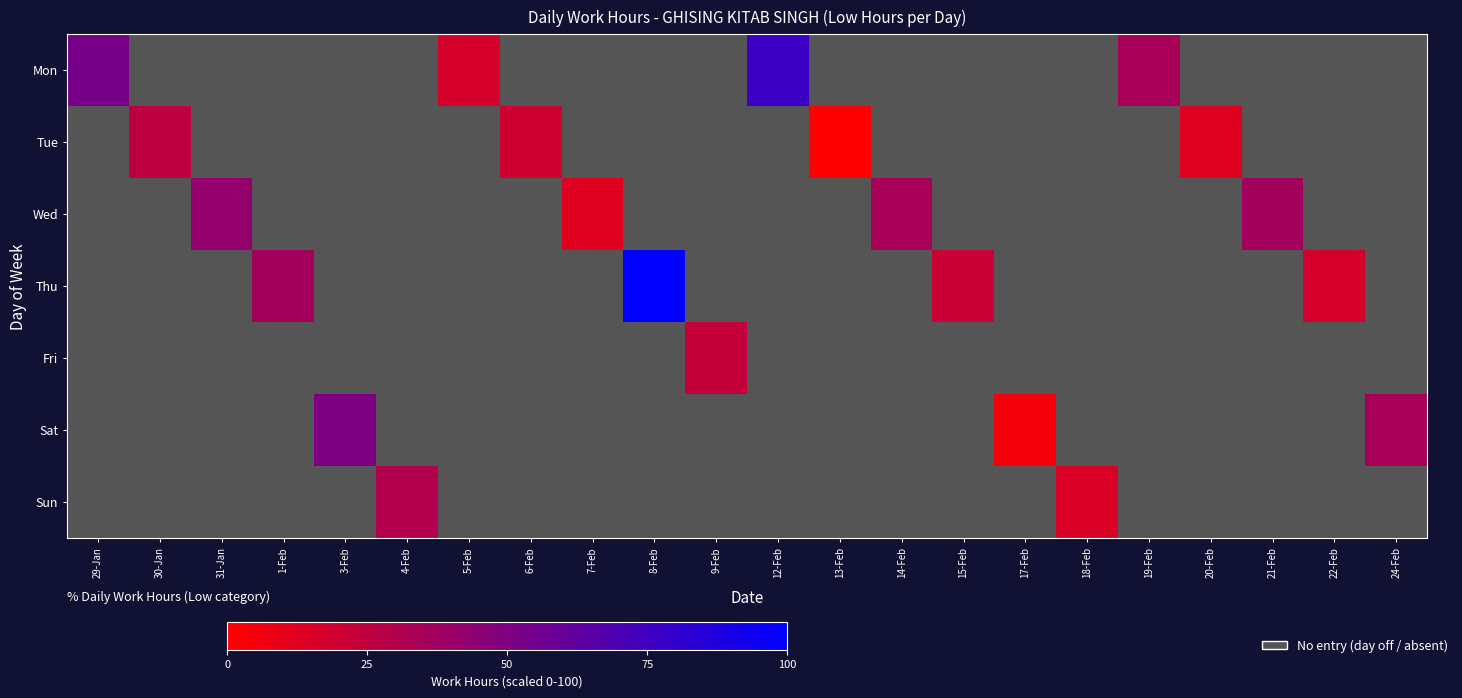

Which label corresponds to the largest value in the chart?

8-Feb